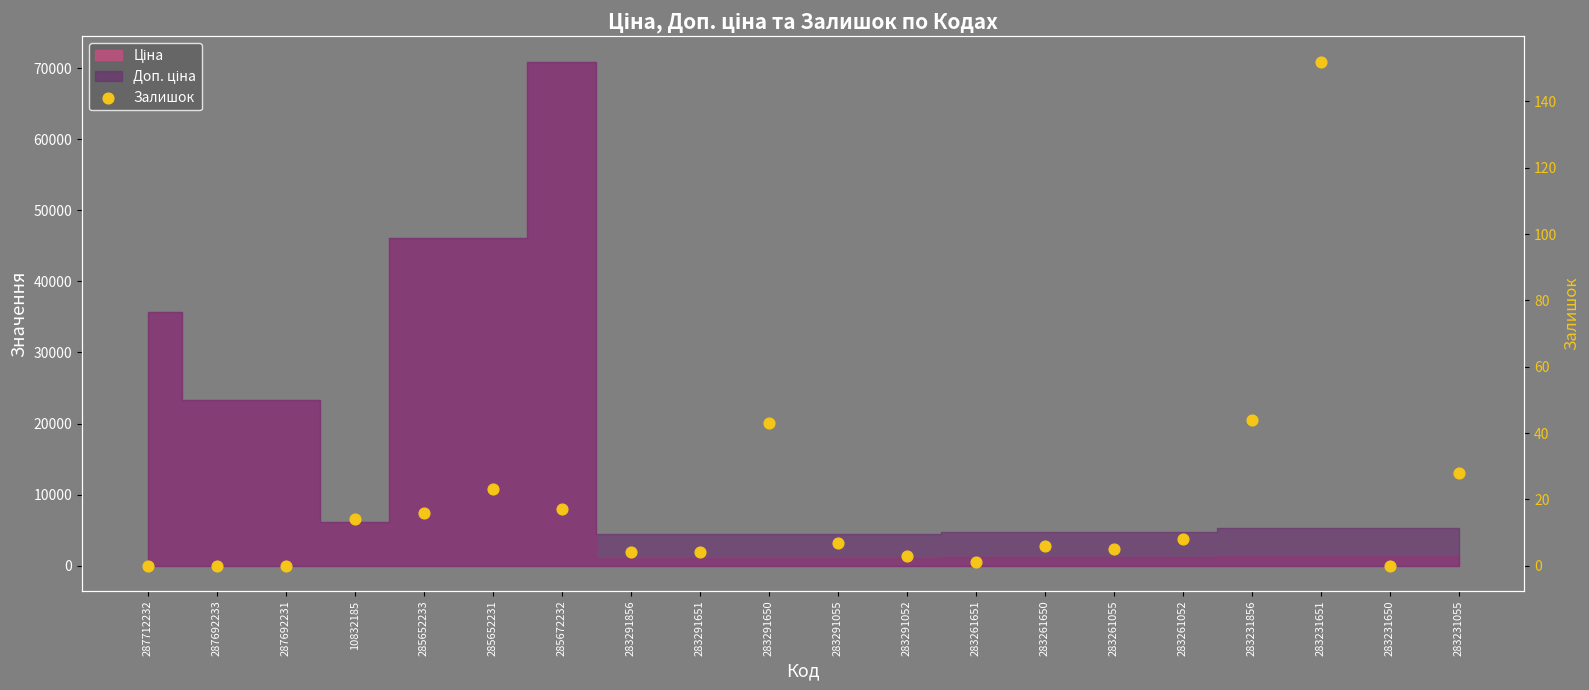

Between 283261651 and 283291651, which is larger?

283291651